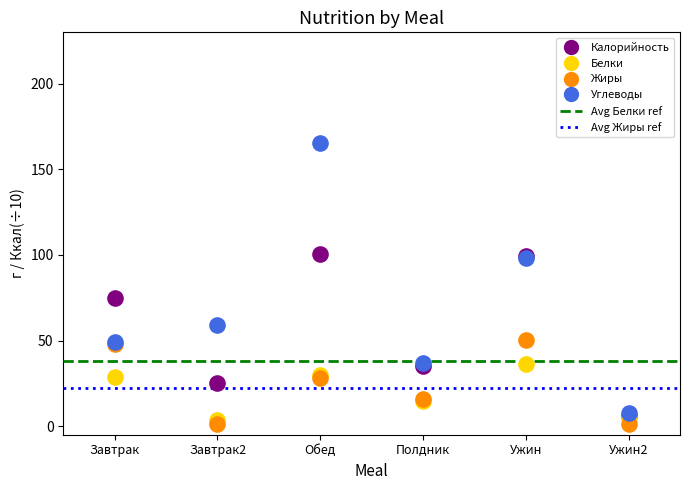

Across all series, what Y value is closest to 83?

74.6